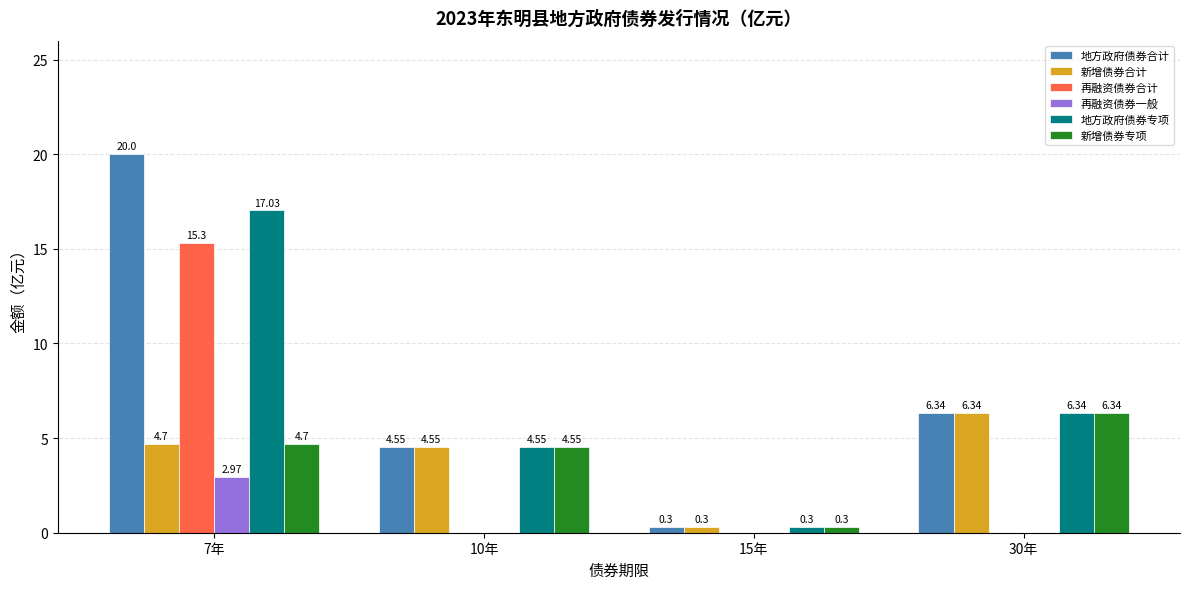

What are all the series names shown in the legend?

地方政府债券合计, 新增债券合计, 再融资债券合计, 再融资债券一般, 地方政府债券专项, 新增债券专项